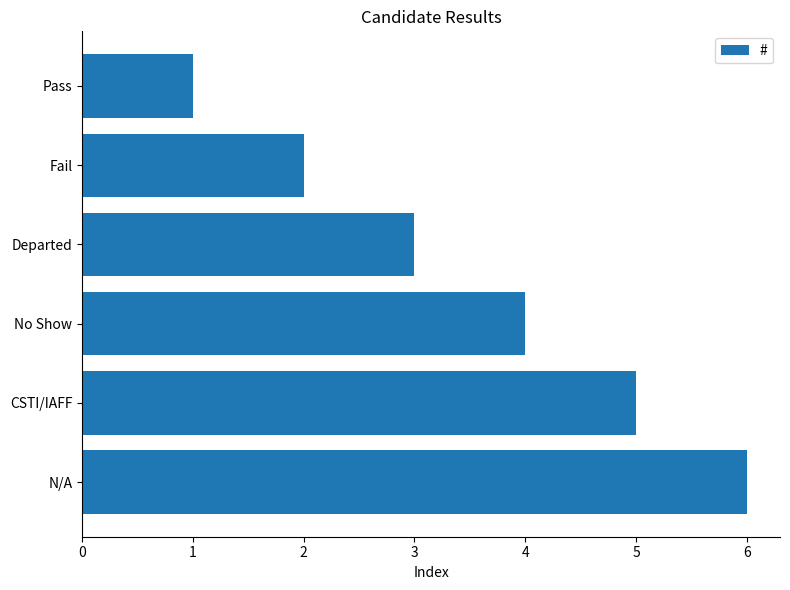

The chart shows a value of 1 at Pass. True or false?

True